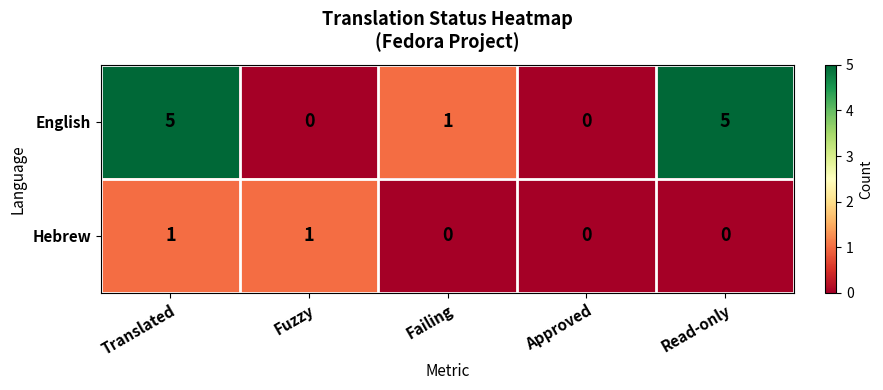

Is it true that Hebrew equals 1 at Read-only?

False